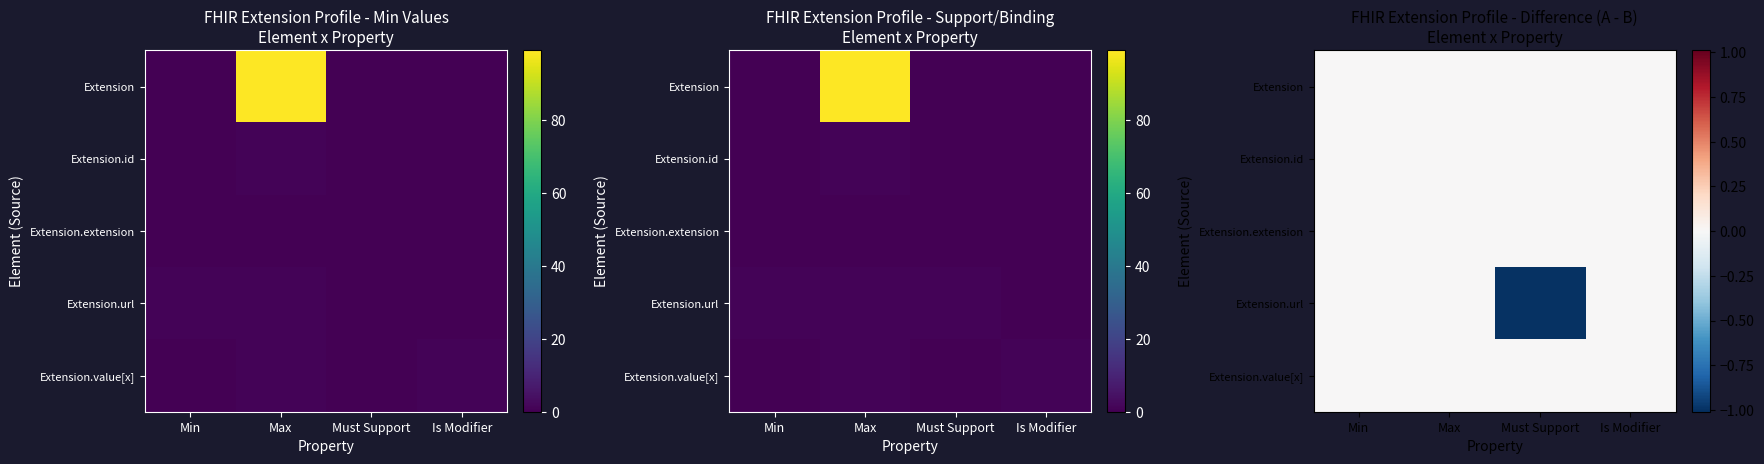

Between Min and Must Support, which series saw the biggest shift?

Extension.url